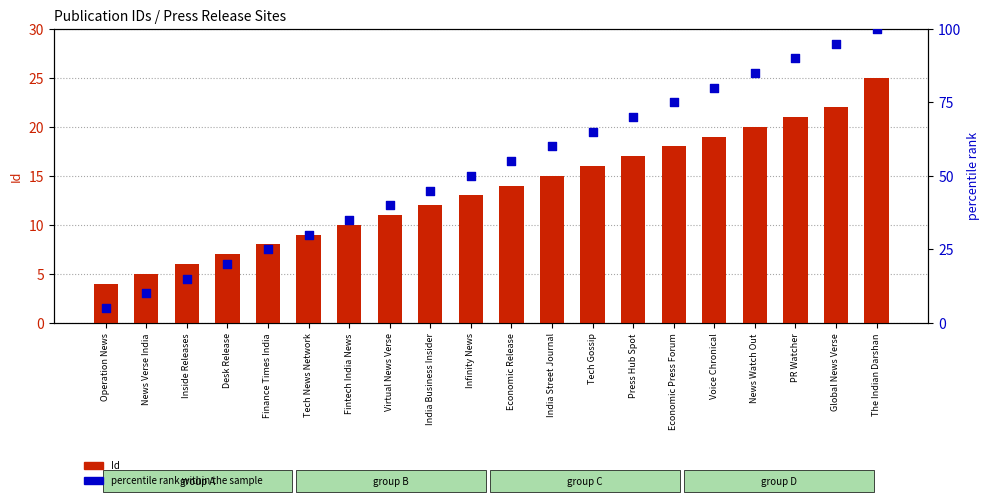

Which series has the widest spread of Y values?

percentile rank within the sample